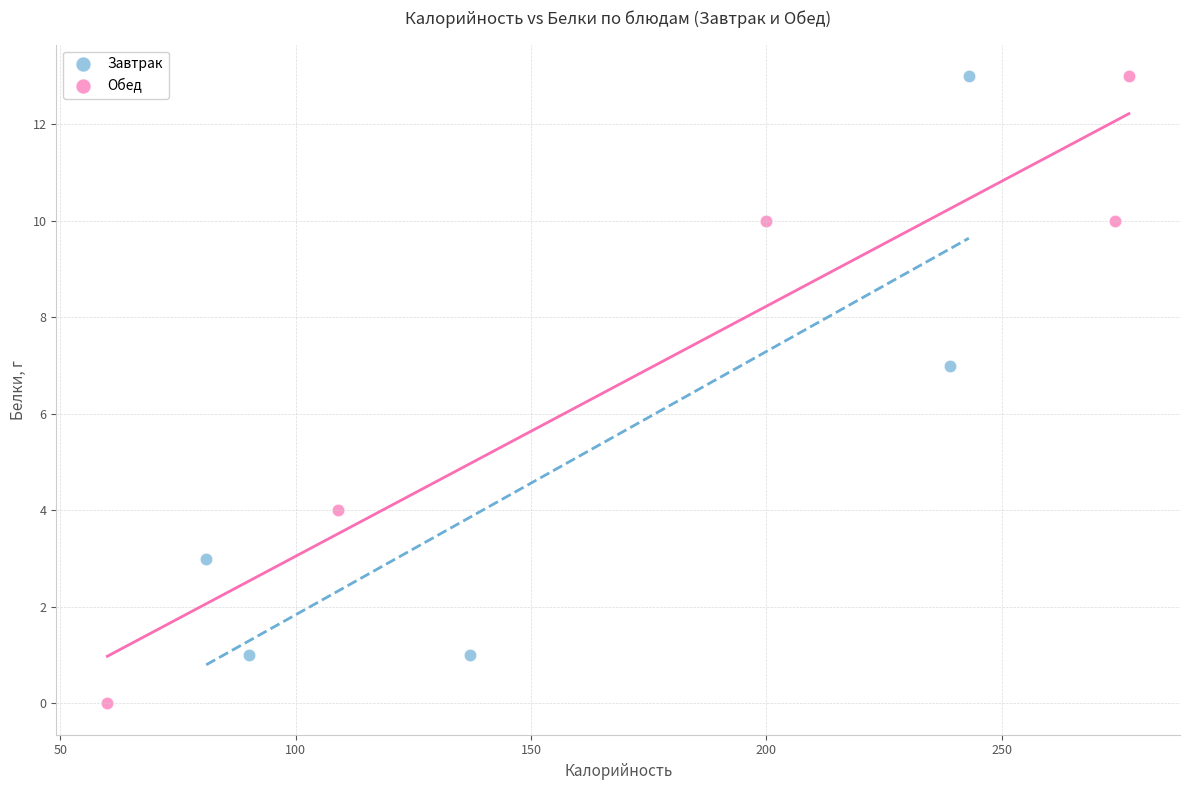

Which series has the widest spread of Y values?

Обед